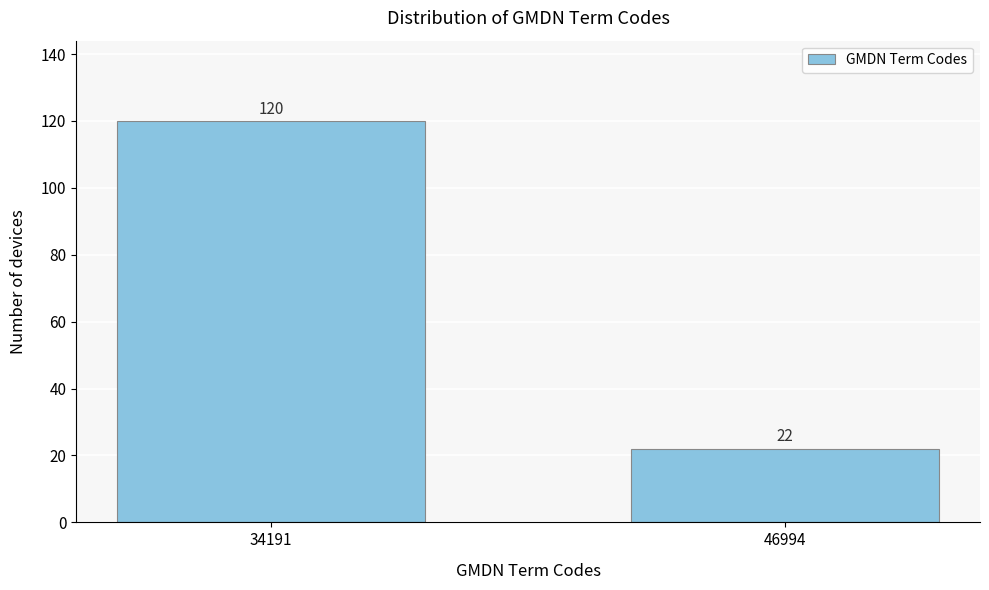

Reading left to right, what are all the values shown in this chart?

120	22